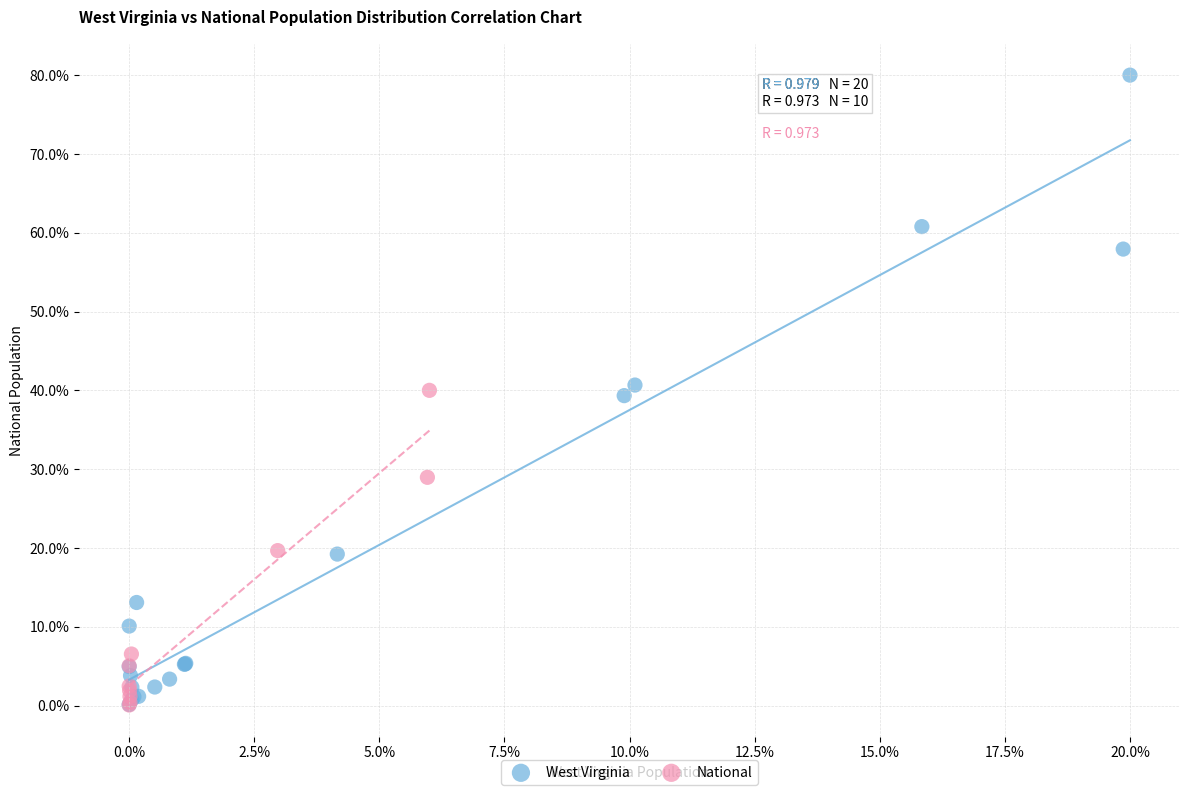

Which series reaches the maximum Y coordinate?

West Virginia